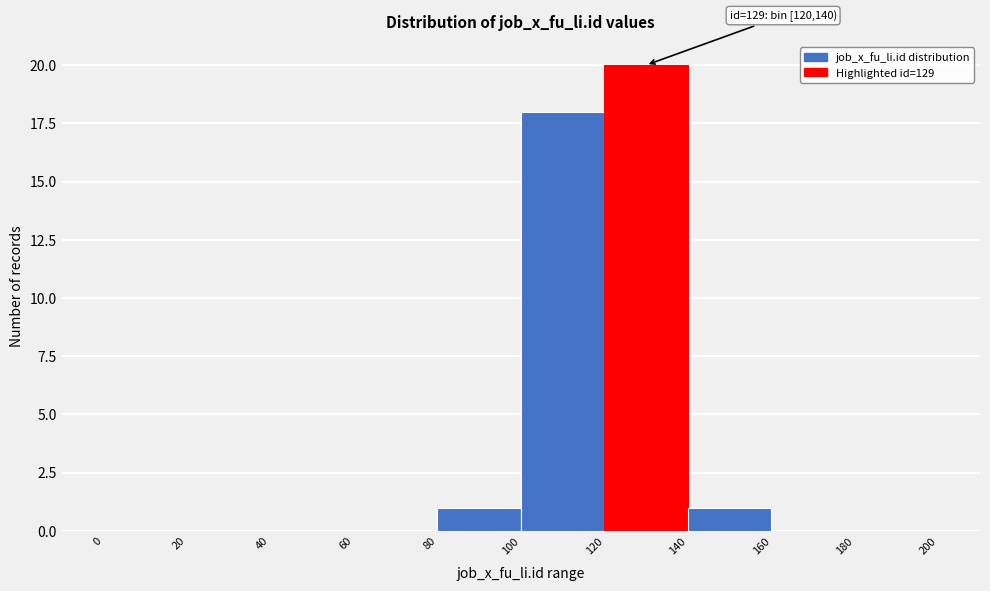

Over which range of the x-axis is the bar tallest?

120 to 140